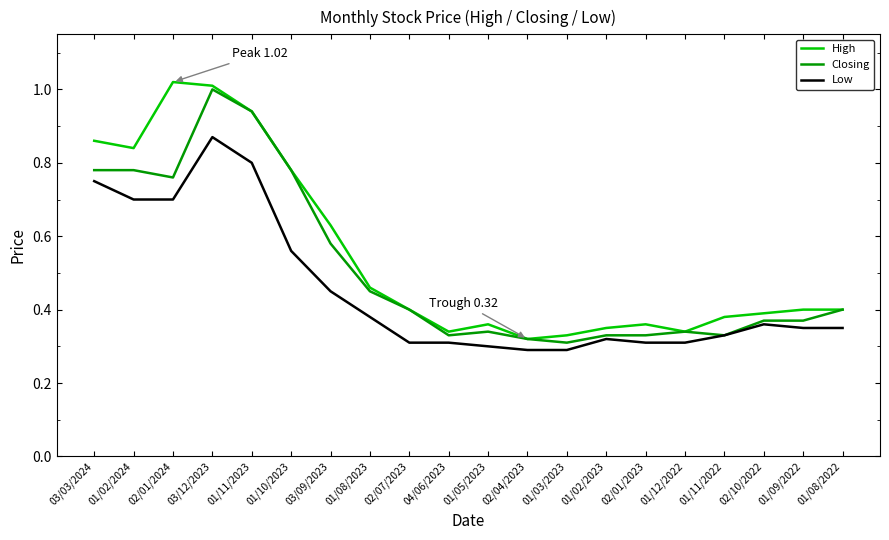

What are all the series names shown in the legend?

High, Closing, Low